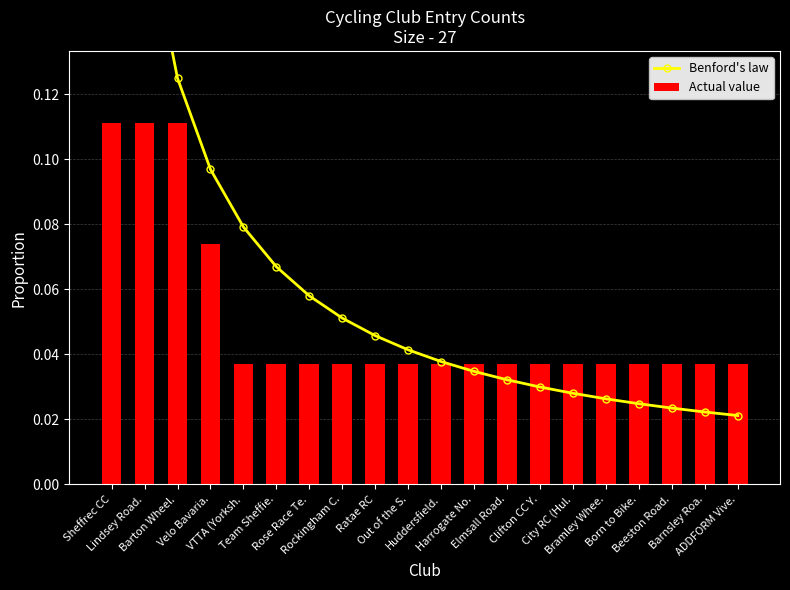

List the labels in order of Actual value value, smallest first.

VTTA (Yorksh., Team Sheffie., Rose Race Te., Rockingham C., Ratae RC, Out of the S., Huddersfield., Harrogate No., Elmsall Road., Clifton CC Y., City RC (Hul., Bramley Whee., Born to Bike., Beeston Road., Barnsley Roa., ADDFORM Vive., Velo Bavaria., Sheffrec CC, Lindsey Road., Barton Wheel.